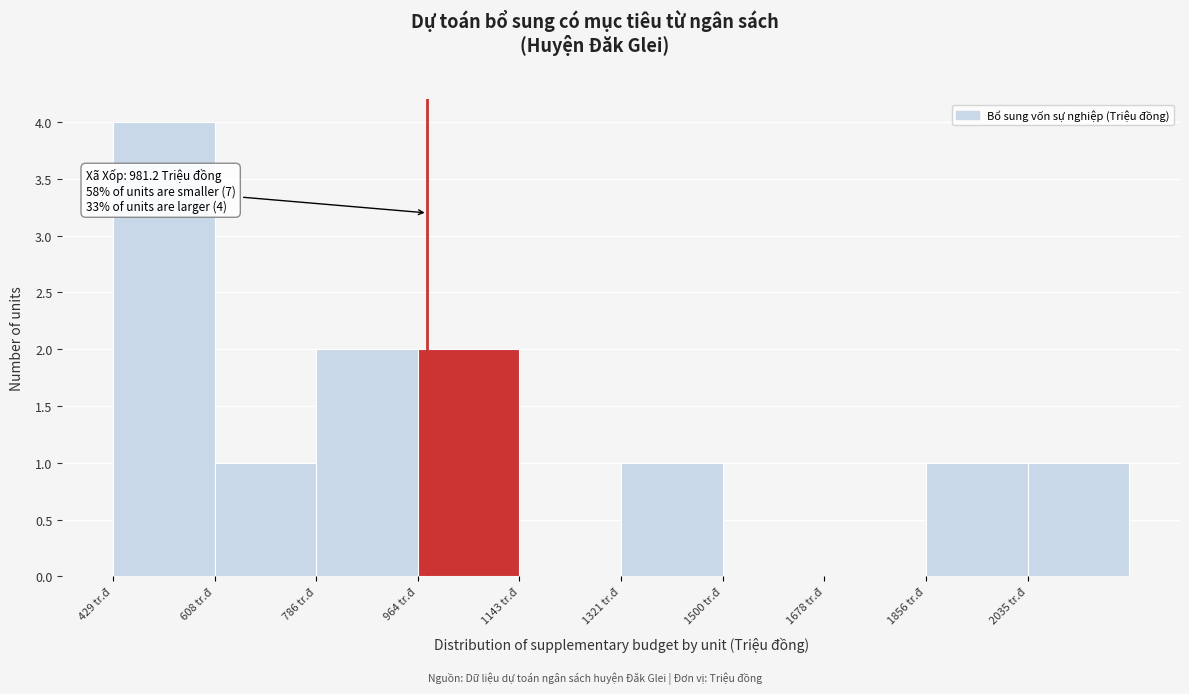

Which range on the x-axis has the tallest bar?

420 to 600